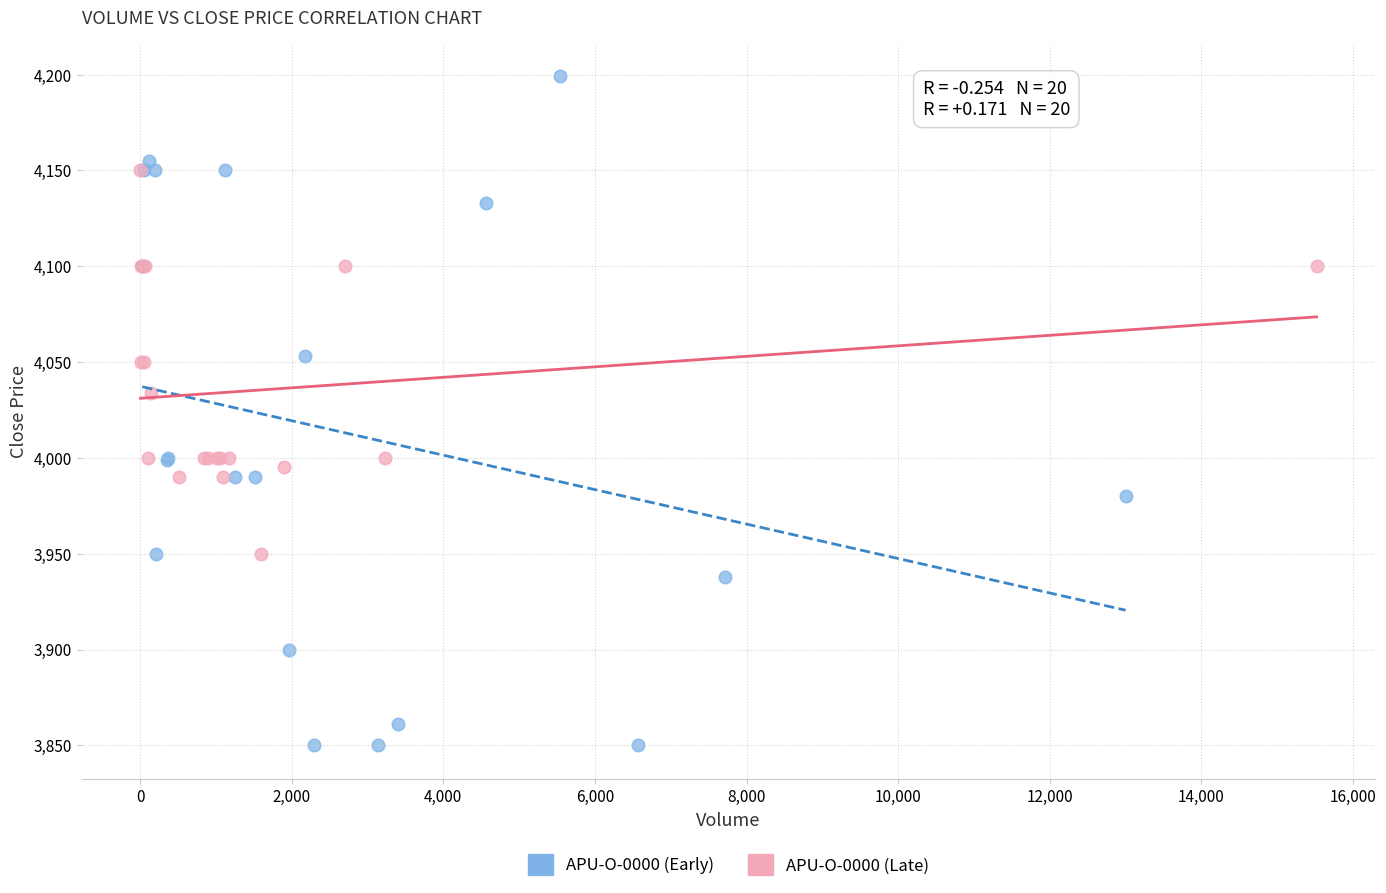

Which series contains the highest Y value?

APU-O-0000 (Early)